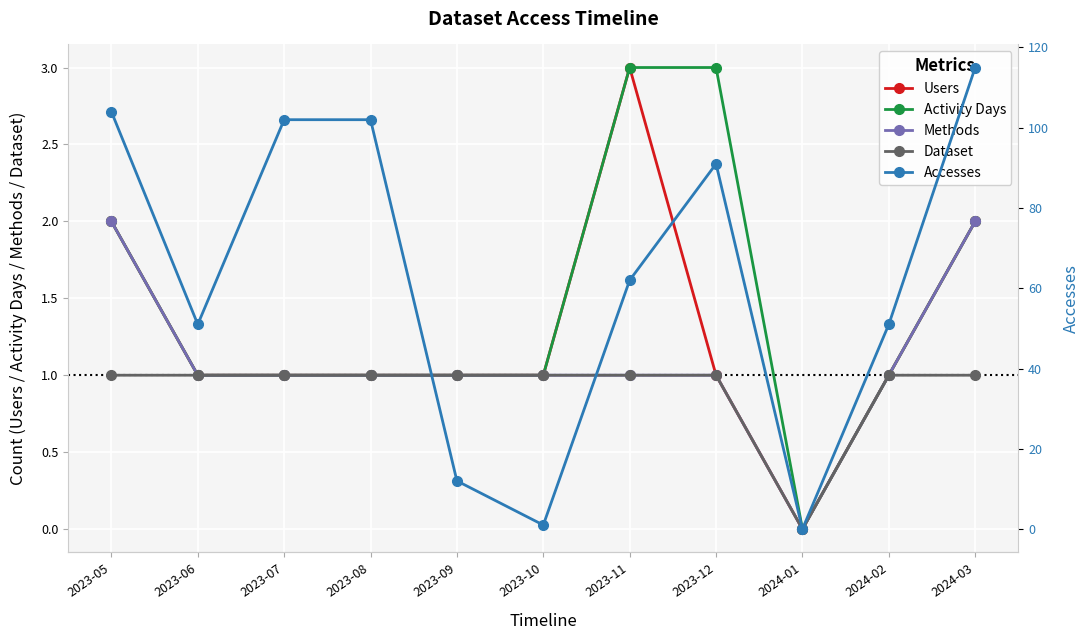

List the labels in order of Methods value, largest first.

2023-05, 2024-03, 2023-06, 2023-07, 2023-08, 2023-09, 2023-10, 2023-11, 2023-12, 2024-02, 2024-01